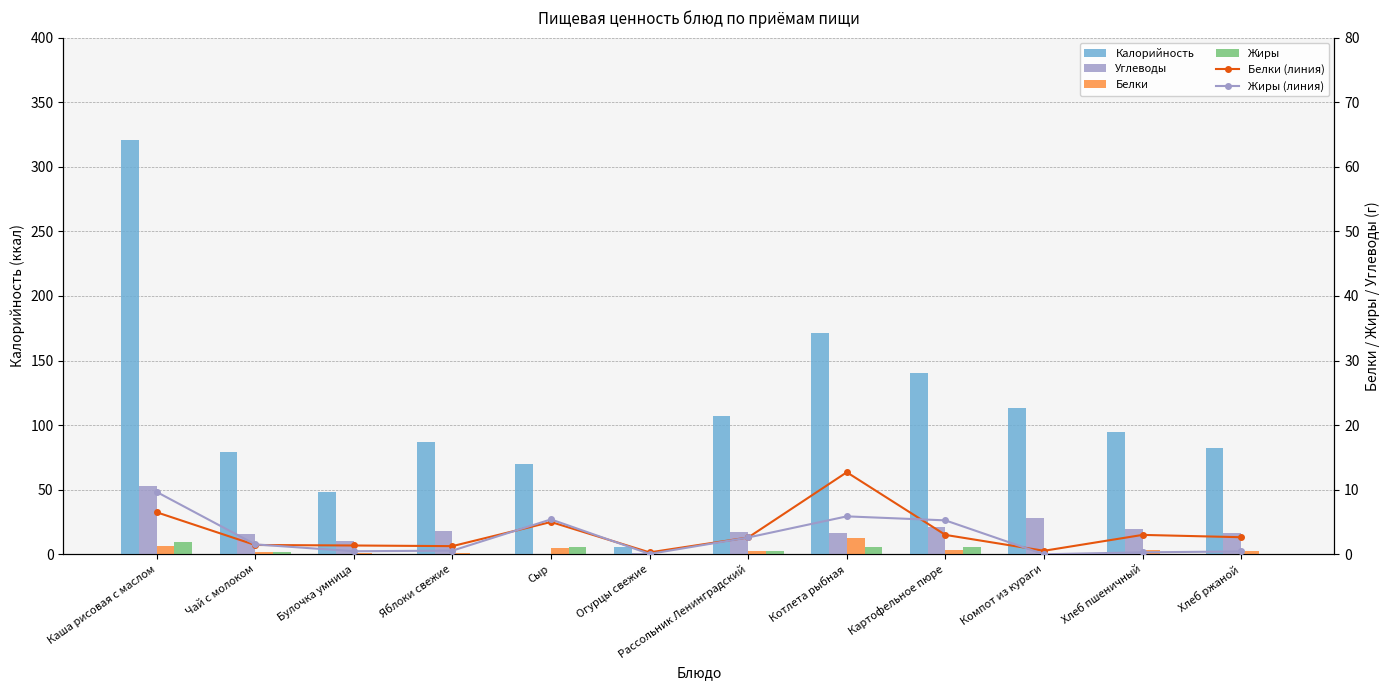

At which category is the sum across all series the highest?

Каша рисовая с маслом